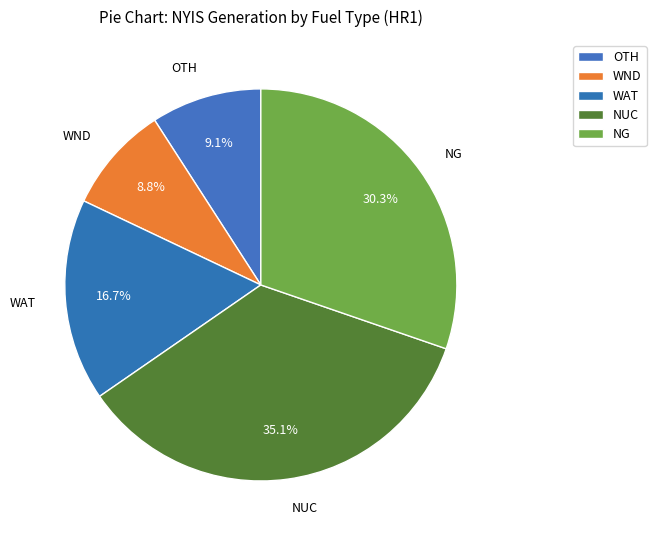

What is the ratio of the value at WAT to the value at WND?

1.9